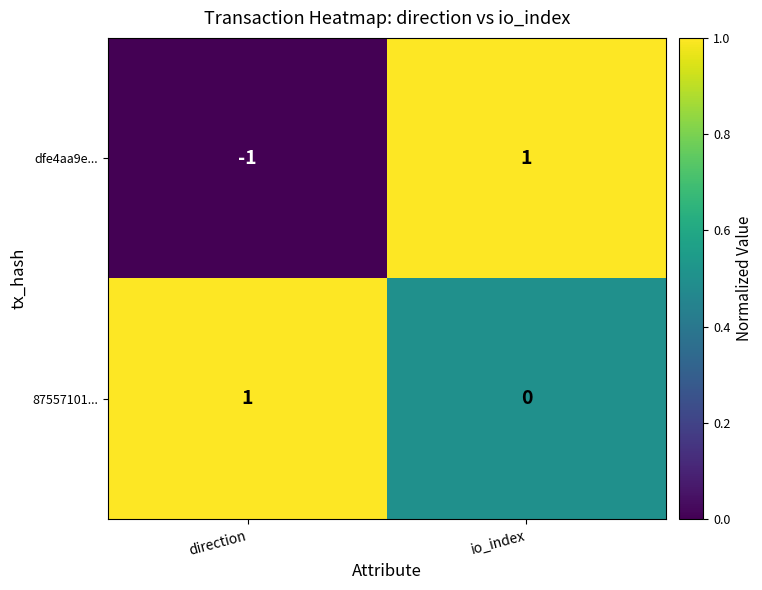

The 87557101... series shows 1 at io_index. True or false?

False